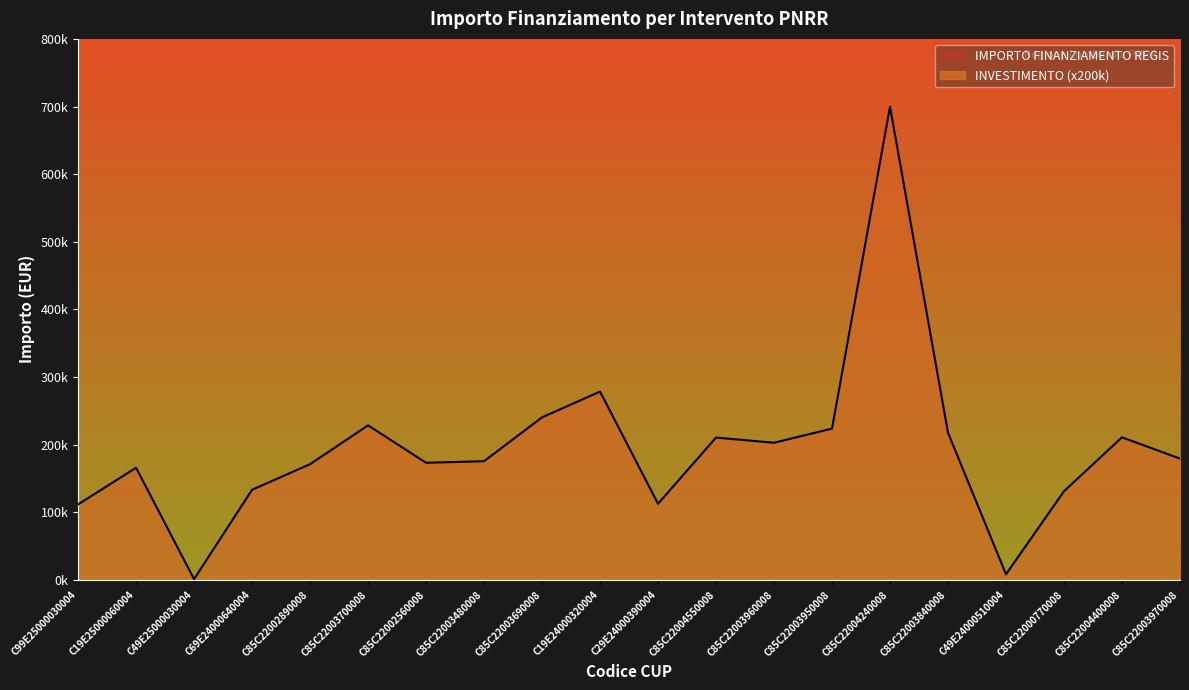

Is it true that the value at C85C22003970008 is 75217.5?

False